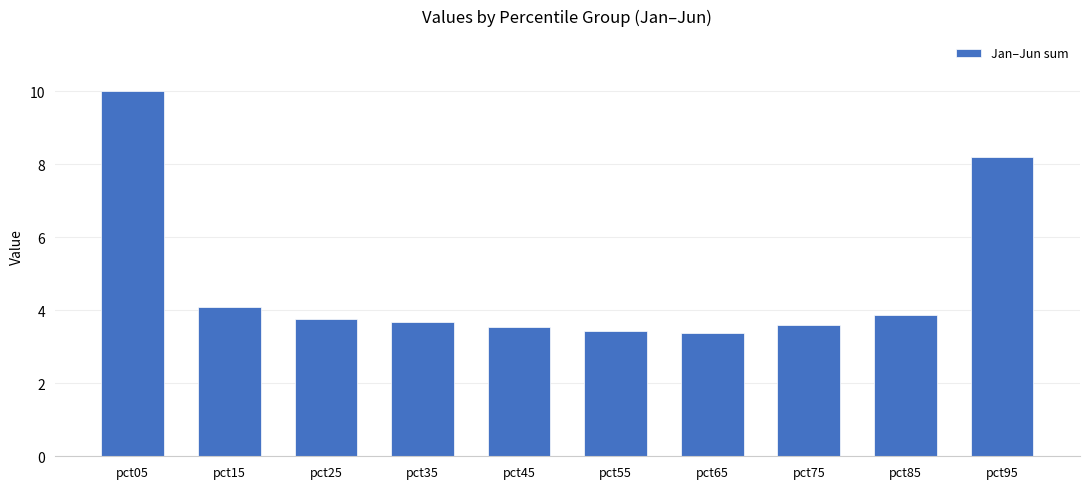

The value at pct05 is 10.0. True or false?

True